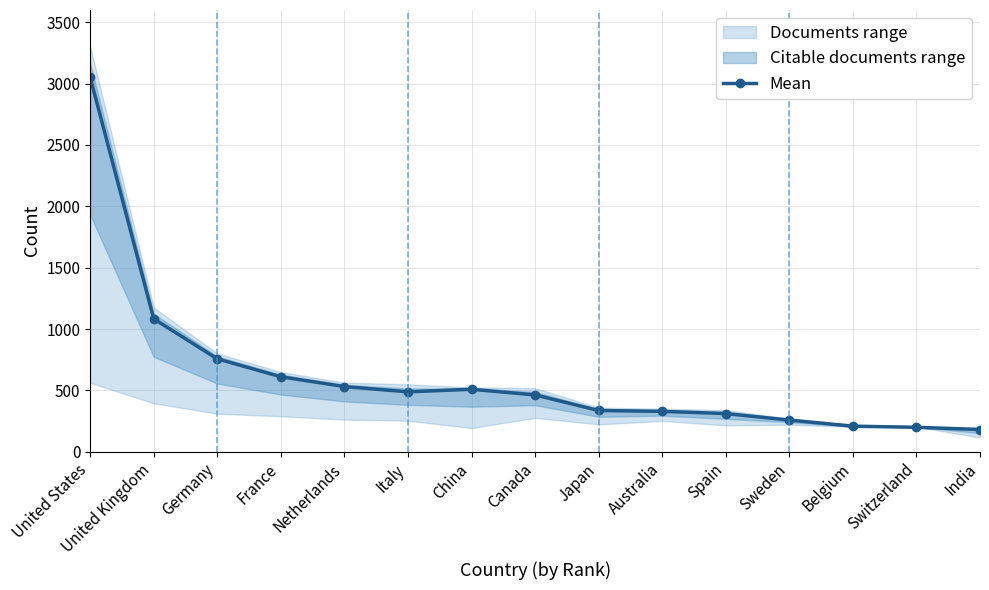

What is the greatest value displayed?

3052